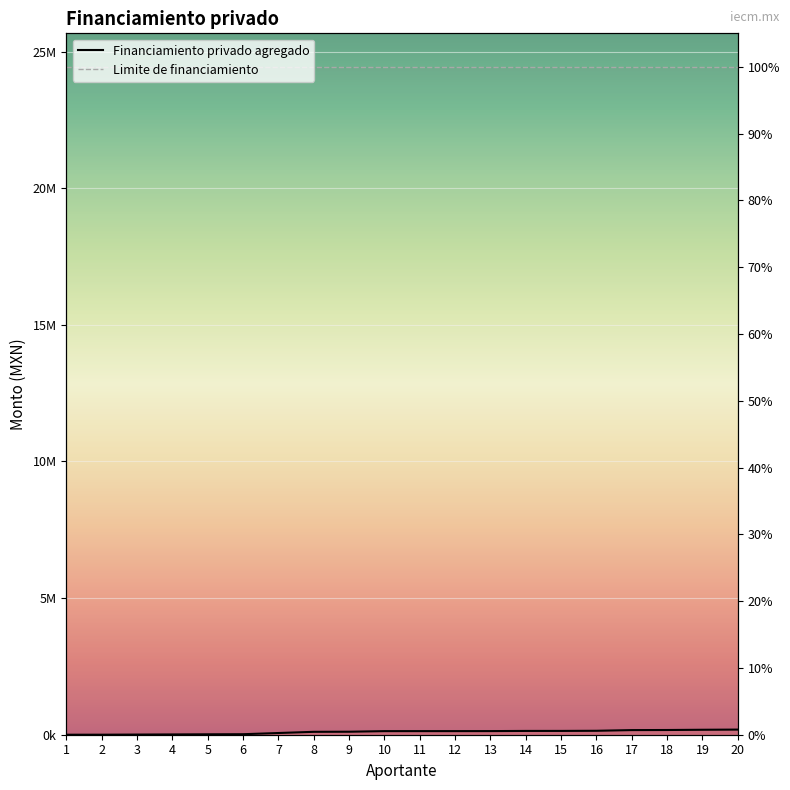

Count the number of categories in the chart.

20